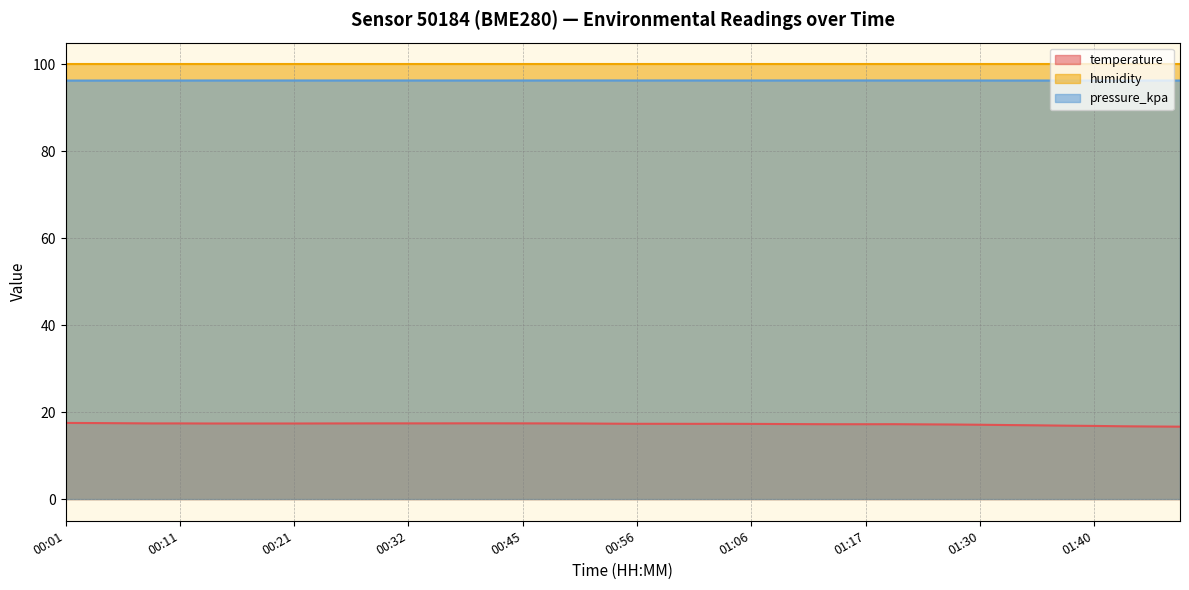

The value of temperature at 01:35 is 17.0. True or false?

True